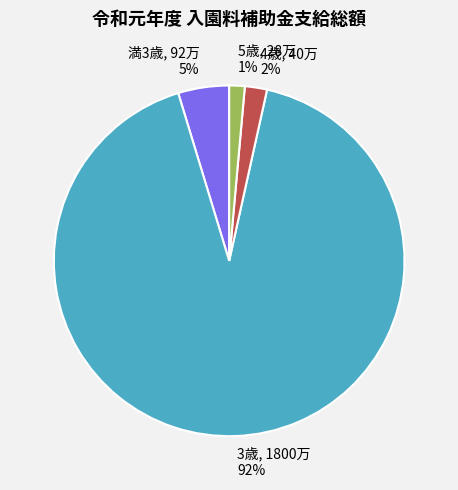

To the nearest percent, what is the difference between the 3歳 and 4歳 slice percentages?

90%